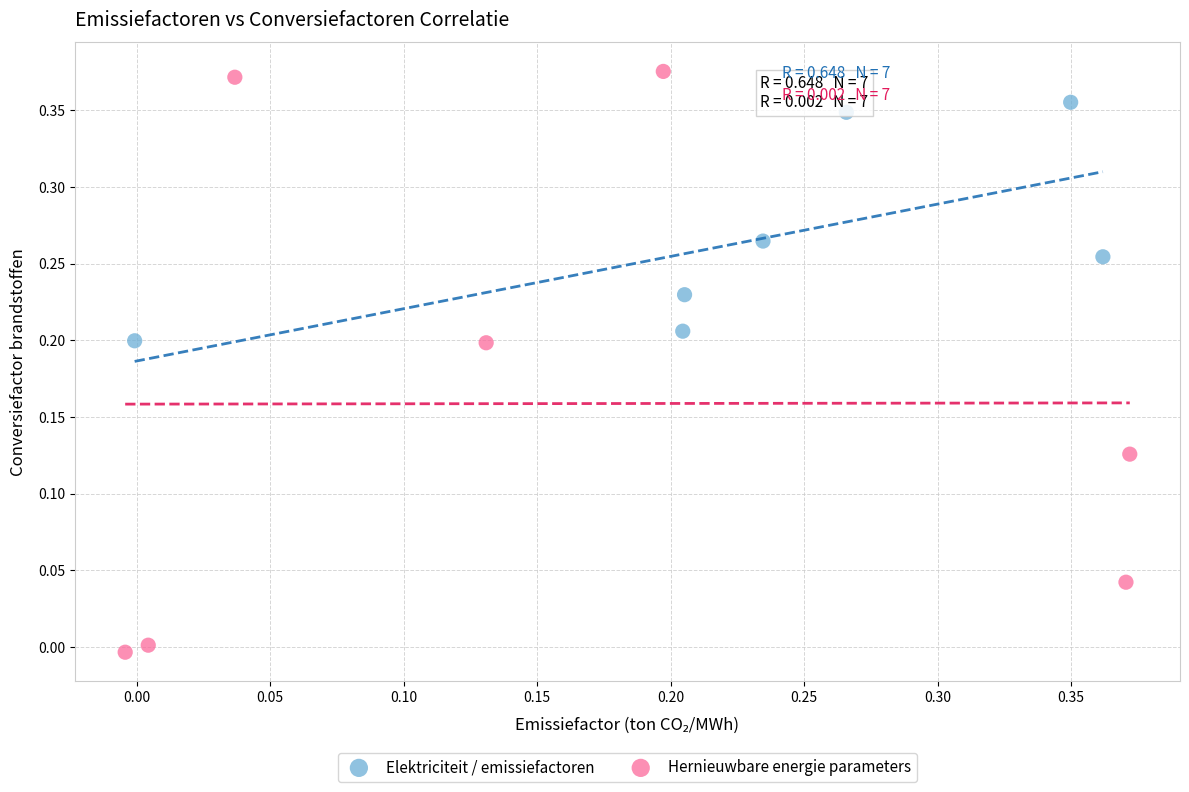

Which series has the widest spread of Y values?

Hernieuwbare energie parameters